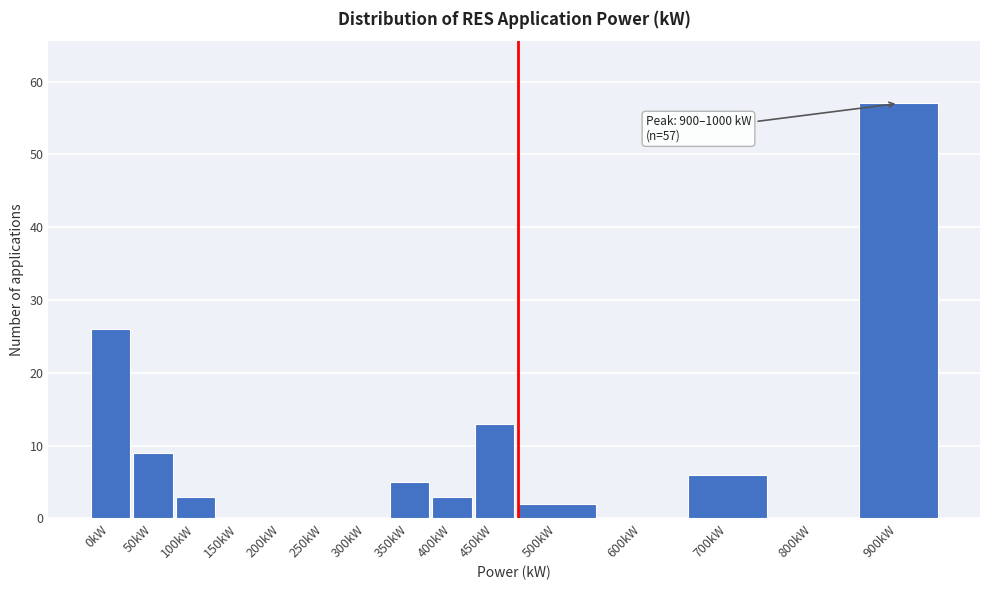

Reading right to left, list all the values displayed in this chart.

900kW=57	800kW=0	700kW=6	600kW=0	500kW=2	450kW=13	400kW=3	350kW=5	300kW=0	250kW=0	200kW=0	150kW=0	100kW=3	50kW=9	0kW=26